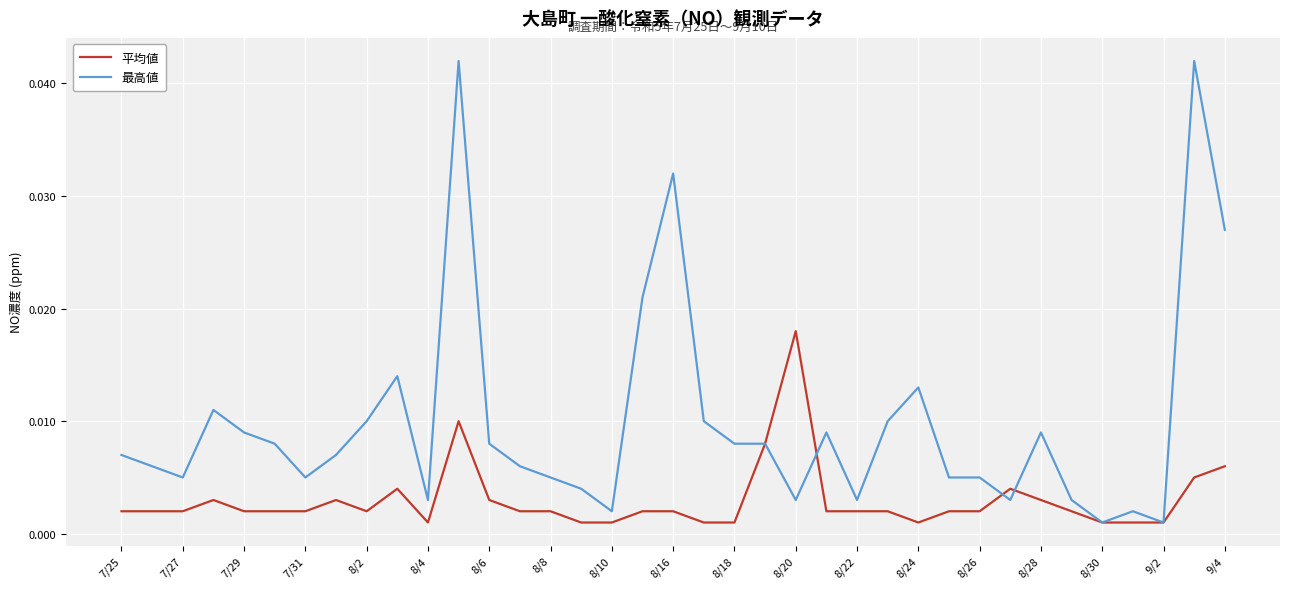

Which series has the widest spread of values?

最高値